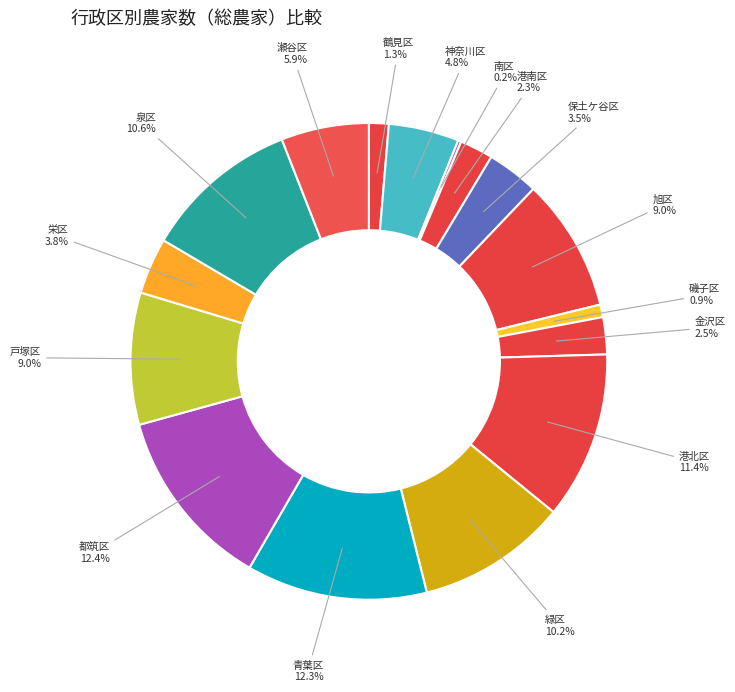

Is it true that 緑区 is 1% of the pie?

False